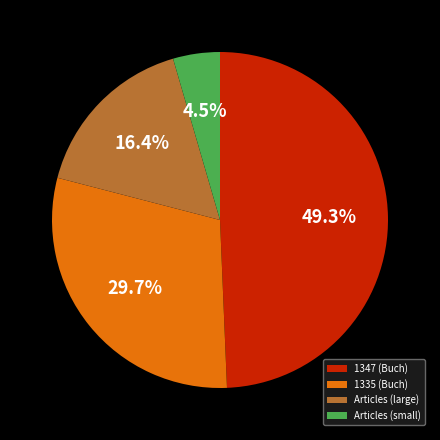

Which category has the biggest portion of the pie?

1347 (Buch)